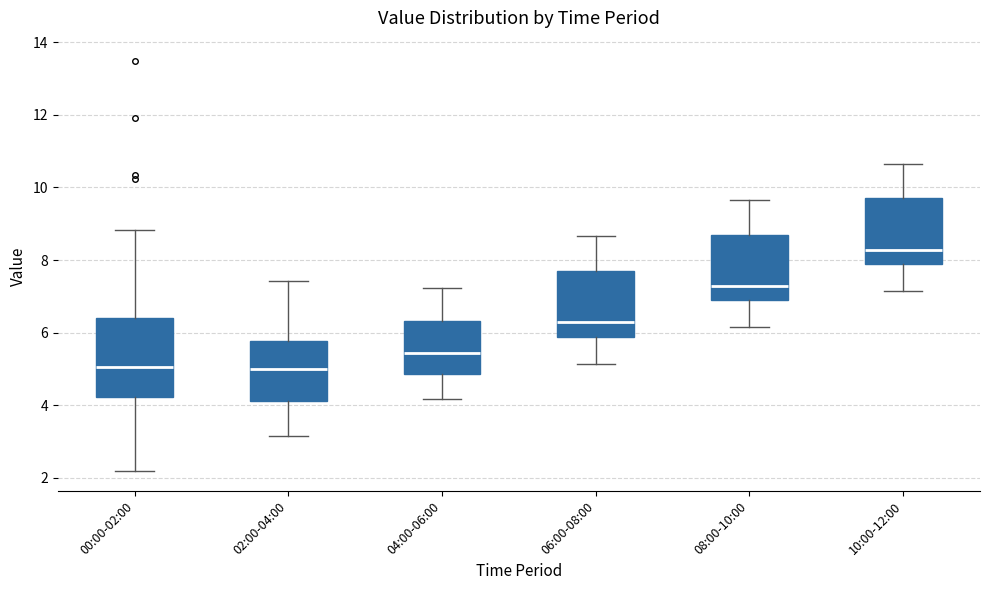

Reading left to right, transcribe this box plot: for each box, give where its median line is, the range the box spans, and where its two whiskers end, as read against the y-axis. The values are not printed on the chart, so give them approximately, as read against the axis.

00:00-02:00: median 5.0, box 4.2 to 6.4, whiskers 2.2 to 8.8
02:00-04:00: median 5.0, box 4.2 to 5.8, whiskers 3.2 to 7.4
04:00-06:00: median 5.4, box 4.8 to 6.4, whiskers 4.2 to 7.2
06:00-08:00: median 6.2, box 5.8 to 7.8, whiskers 5.2 to 8.6
08:00-10:00: median 7.2, box 6.8 to 8.8, whiskers 6.2 to 9.6
10:00-12:00: median 8.2, box 7.8 to 9.8, whiskers 7.2 to 10.6